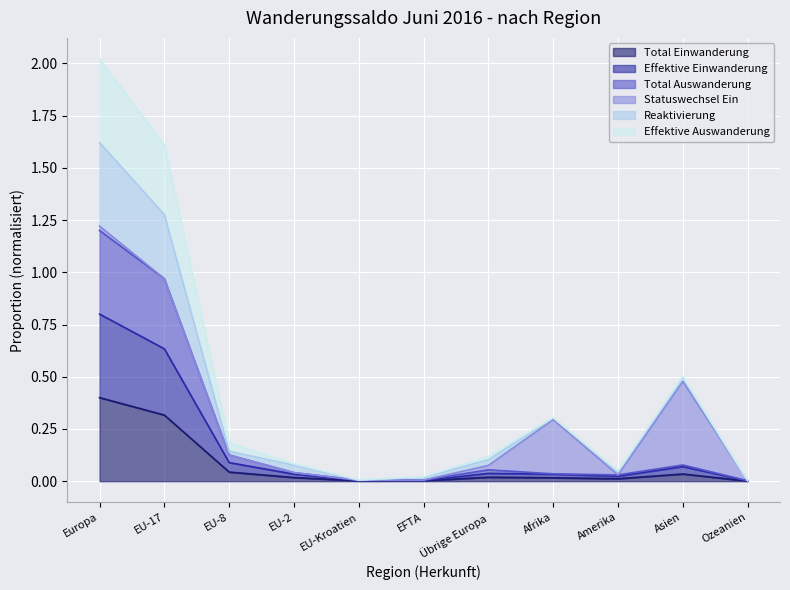

At which label does Total Einwanderung reach its peak?

Europa